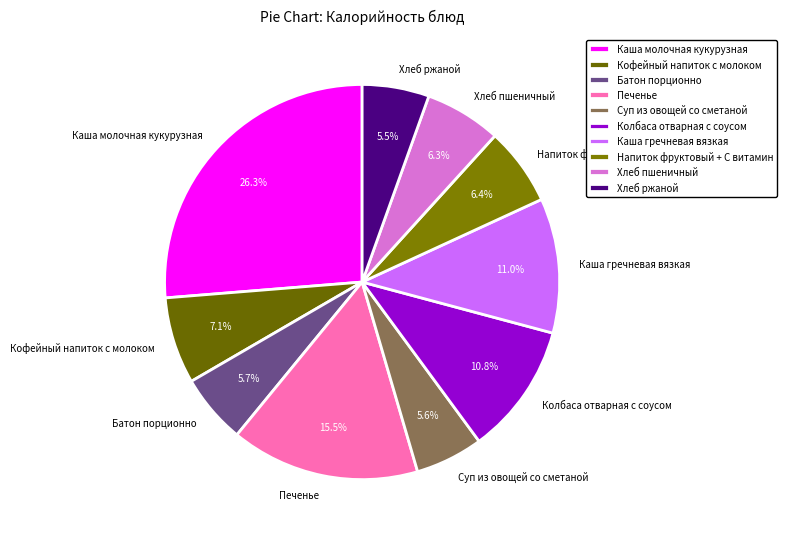

Which category has the biggest portion of the pie?

Каша молочная кукурузная